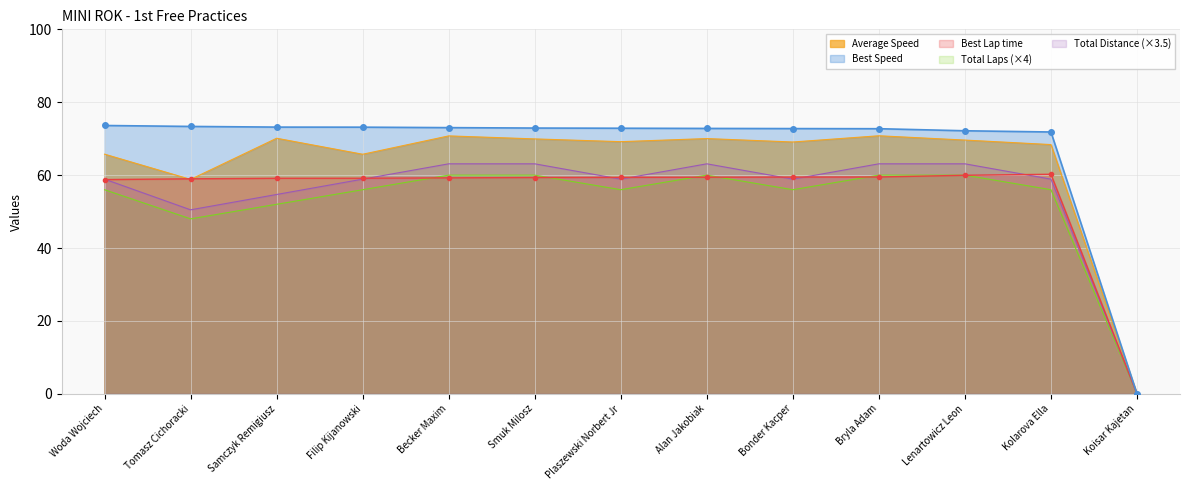

Reading left to right, extract all data points from this chart.

Total Time: Woda Wojciech=58.8	Tomasz Cichoracki=59.0	Samczyk Remigiusz=59.1	Filip Kijanowski=59.1	Becker Maxim=59.3	Smuk Milosz=59.3	Plaszewski Norbert Jr=59.4	Alan Jakobiak=59.4	Bonder Kacper=59.5	Bryla Adam=59.5	Lenartowicz Leon=60.0	Kolarova Ella=60.2	Koisar Kajetan=0.0
Best Lap time: Woda Wojciech=73.6	Tomasz Cichoracki=73.4	Samczyk Remigiusz=73.2	Filip Kijanowski=73.2	Becker Maxim=73.0	Smuk Milosz=72.9	Plaszewski Norbert Jr=72.9	Alan Jakobiak=72.8	Bonder Kacper=72.8	Bryla Adam=72.7	Lenartowicz Leon=72.2	Kolarova Ella=71.8	Koisar Kajetan=0.0
Best Speed: Woda Wojciech=65.8	Tomasz Cichoracki=58.8	Samczyk Remigiusz=70.1	Filip Kijanowski=65.7	Becker Maxim=70.8	Smuk Milosz=69.9	Plaszewski Norbert Jr=69.2	Alan Jakobiak=70.0	Bonder Kacper=69.1	Bryla Adam=70.8	Lenartowicz Leon=69.6	Kolarova Ella=68.4	Koisar Kajetan=0.0
Average Speed: Woda Wojciech=56.0	Tomasz Cichoracki=48.0	Samczyk Remigiusz=52.0	Filip Kijanowski=56.0	Becker Maxim=60.0	Smuk Milosz=60.0	Plaszewski Norbert Jr=56.0	Alan Jakobiak=60.0	Bonder Kacper=56.0	Bryla Adam=60.0	Lenartowicz Leon=60.0	Kolarova Ella=56.0	Koisar Kajetan=0.0
Total Laps: Woda Wojciech=58.9	Tomasz Cichoracki=50.5	Samczyk Remigiusz=54.7	Filip Kijanowski=58.9	Becker Maxim=63.1	Smuk Milosz=63.1	Plaszewski Norbert Jr=58.9	Alan Jakobiak=63.1	Bonder Kacper=58.9	Bryla Adam=63.1	Lenartowicz Leon=63.1	Kolarova Ella=58.9	Koisar Kajetan=0.0